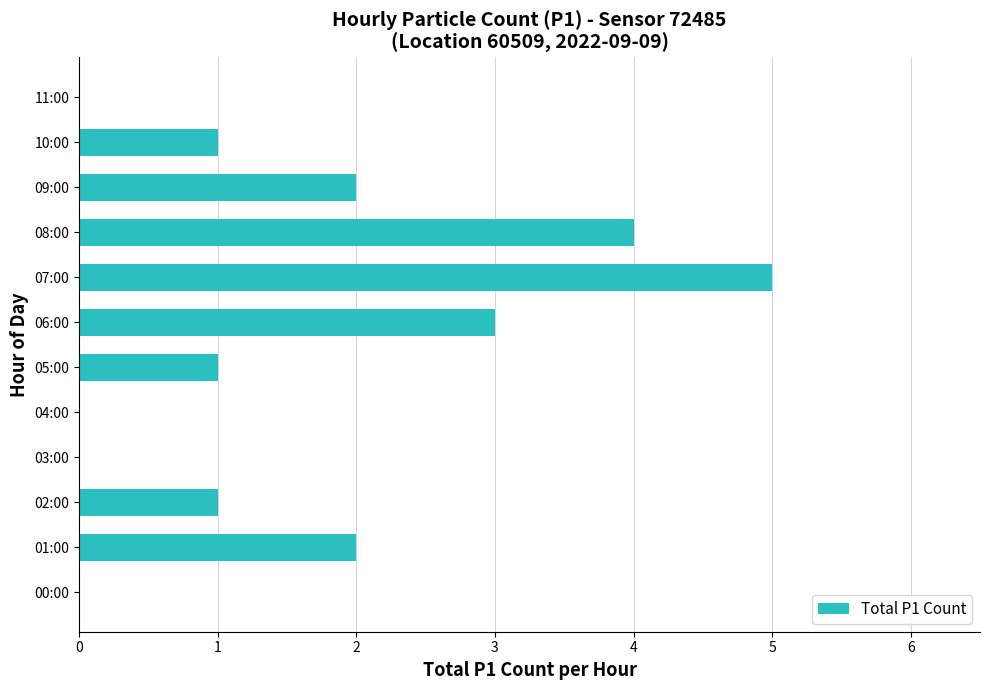

How many values are between 0 and 3?

10